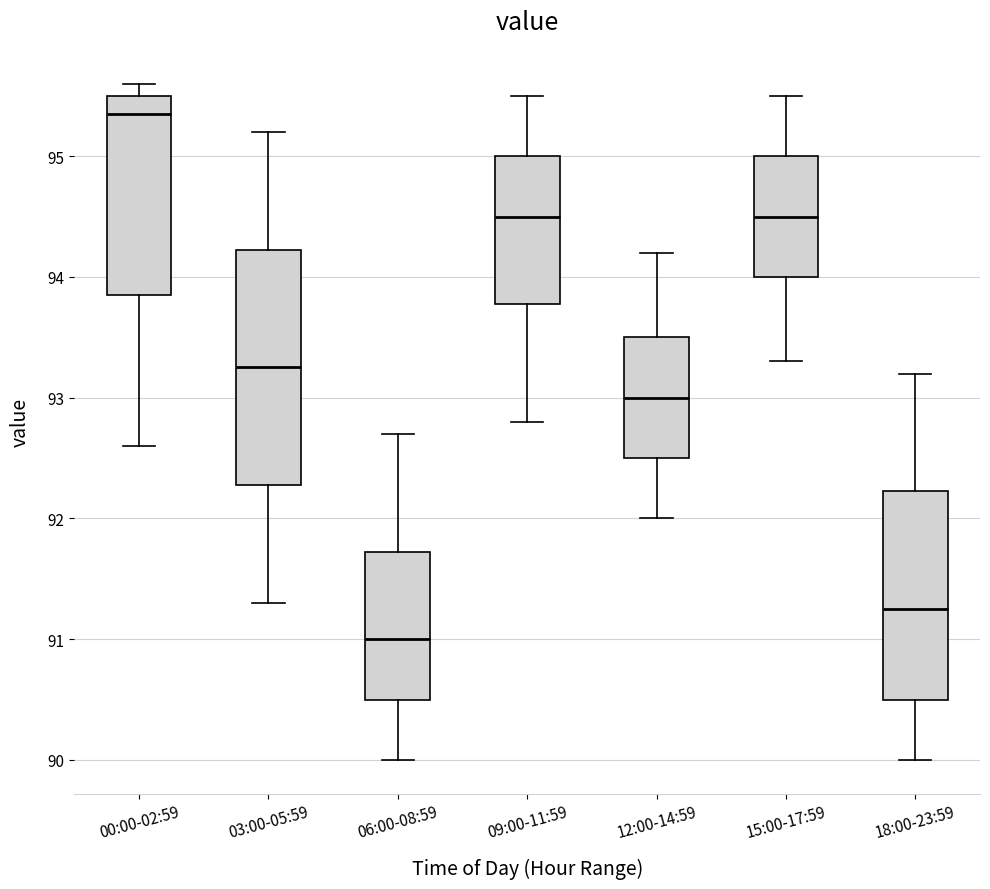

Reading left to right, transcribe this box plot: for each box, give where its median line is, the range the box spans, and where its two whiskers end, as read against the y-axis. The values are not printed on the chart, so give them approximately, as read against the axis.

00:00-02:59: median 95.4, box 93.9 to 95.5, whiskers 92.6 to 95.6
03:00-05:59: median 93.3, box 92.3 to 94.2, whiskers 91.3 to 95.2
06:00-08:59: median 91.0, box 90.5 to 91.7, whiskers 90.0 to 92.7
09:00-11:59: median 94.5, box 93.8 to 95.0, whiskers 92.8 to 95.5
12:00-14:59: median 93.0, box 92.5 to 93.5, whiskers 92.0 to 94.2
15:00-17:59: median 94.5, box 94.0 to 95.0, whiskers 93.3 to 95.5
18:00-23:59: median 91.3, box 90.5 to 92.2, whiskers 90.0 to 93.2